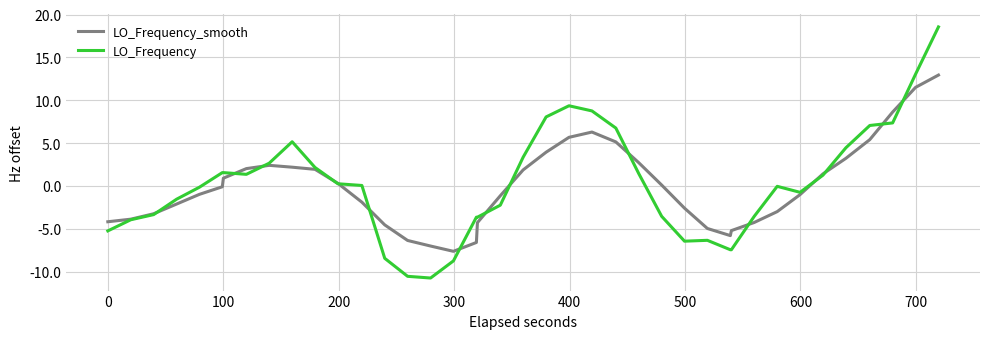

What is the lowest value of the LO_Frequency_smooth series?

-7.6